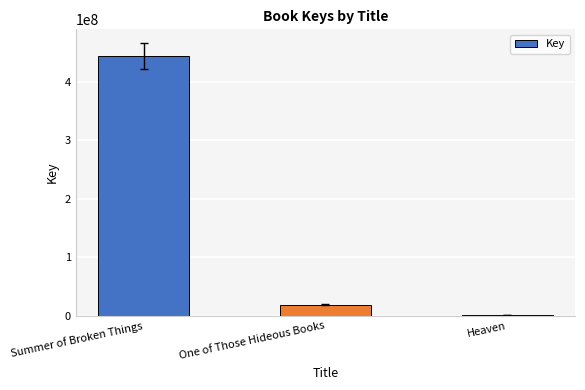

Between Summer of Broken Things and One of Those Hideous Books, which is larger?

Summer of Broken Things